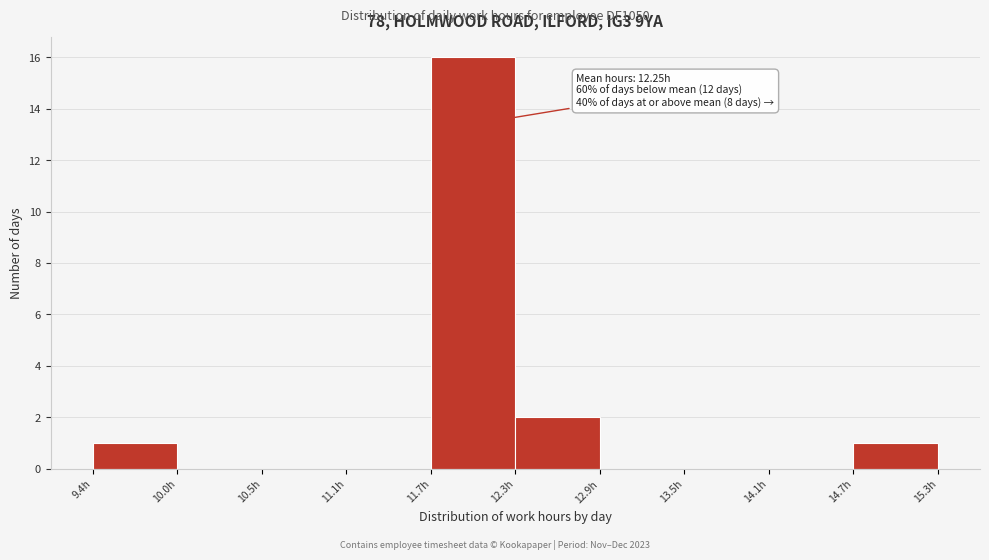

Over which range of the x-axis is the bar tallest?

11.7 to 12.3